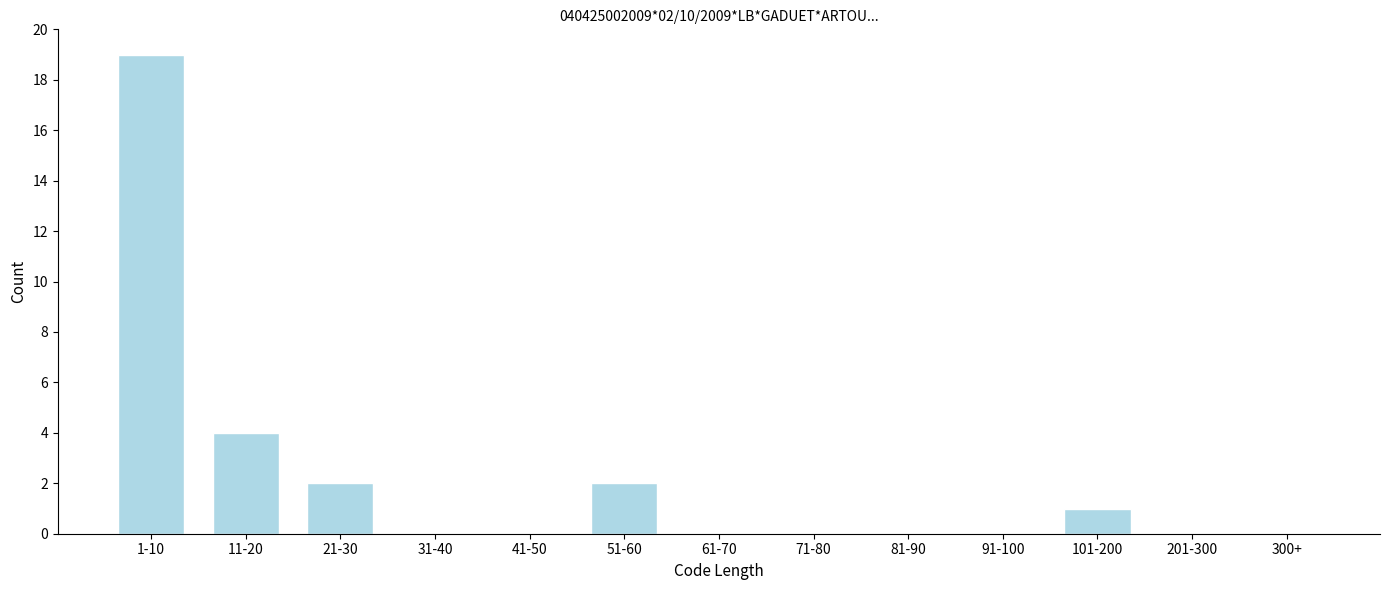

Reading left to right, list all the values displayed in this chart.

1-10=19	11-20=4	21-30=2	31-40=0	41-50=0	51-60=2	61-70=0	71-80=0	81-90=0	91-100=0	101-200=1	201-300=0	300+=0